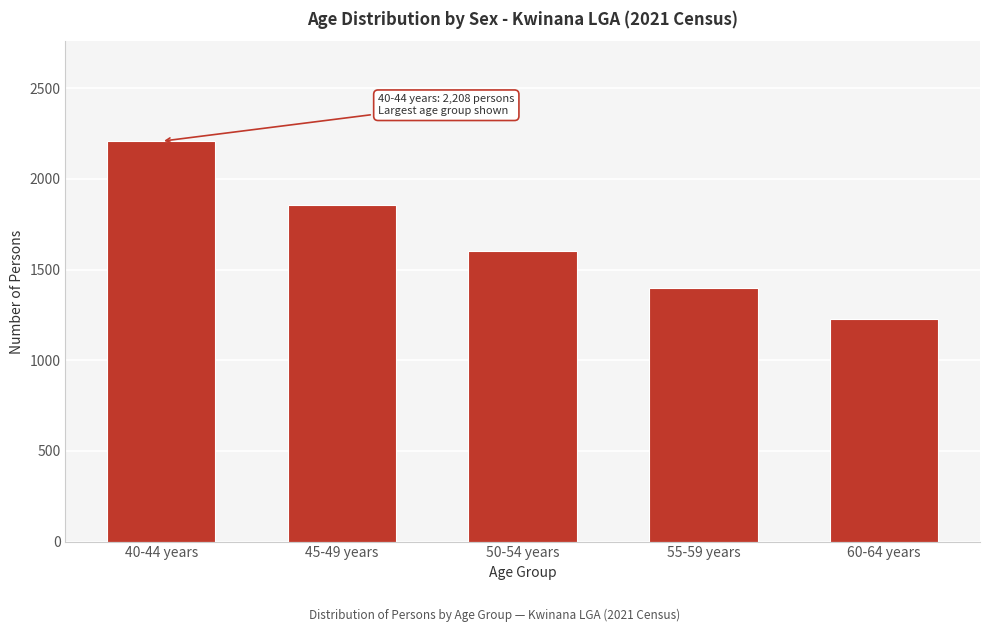

Reading left to right, transcribe all the data shown in this chart.

40-44 years=2208	45-49 years=1856	50-54 years=1603	55-59 years=1399	60-64 years=1228